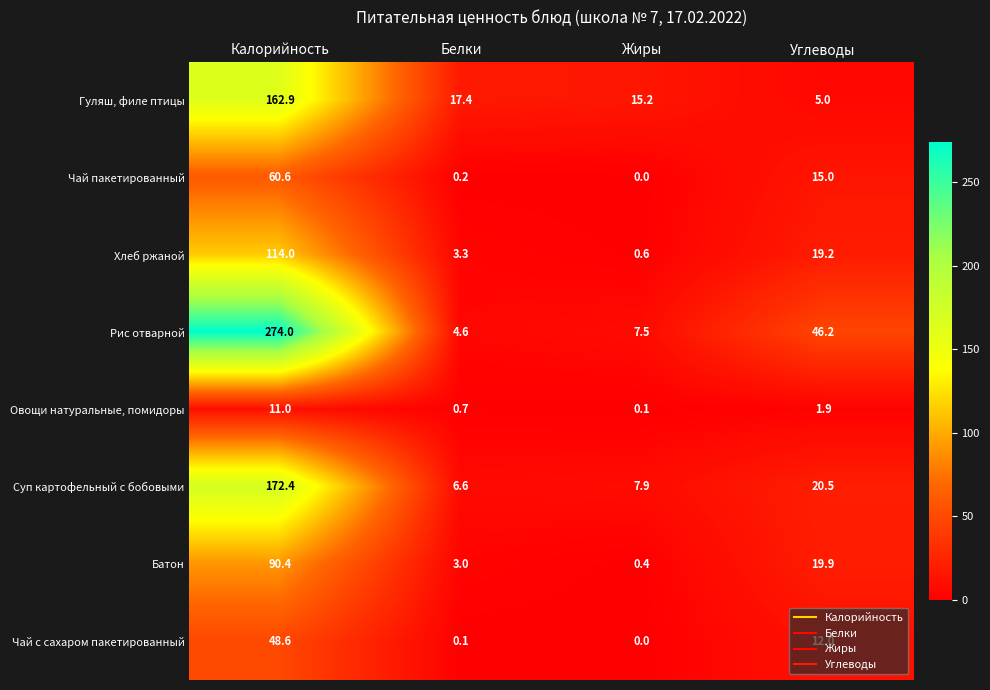

What is the total value across all series at Углеводы?

139.7